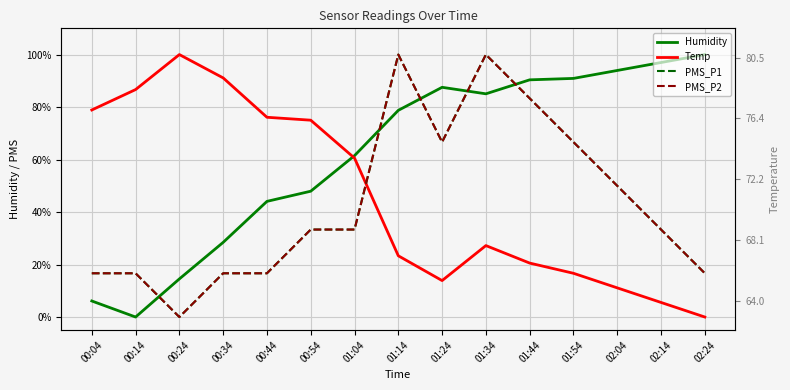

True or false: Humidity has a value of 90.4 at 01:44.

True